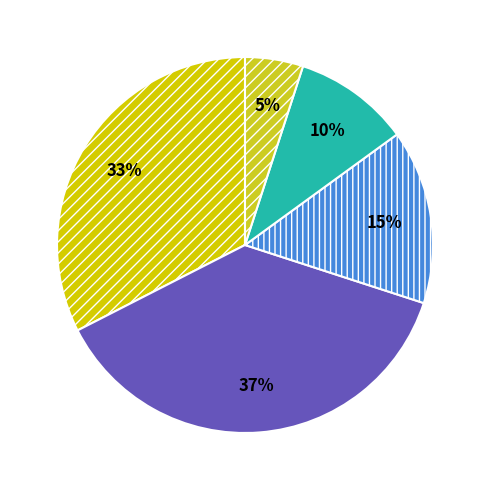

Does any single category account for the majority?

No